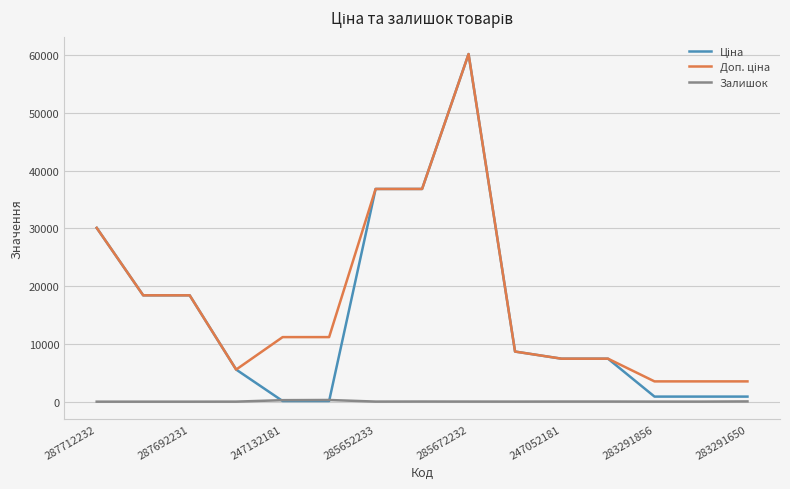

Is this an area chart (filled region under the line)?

No